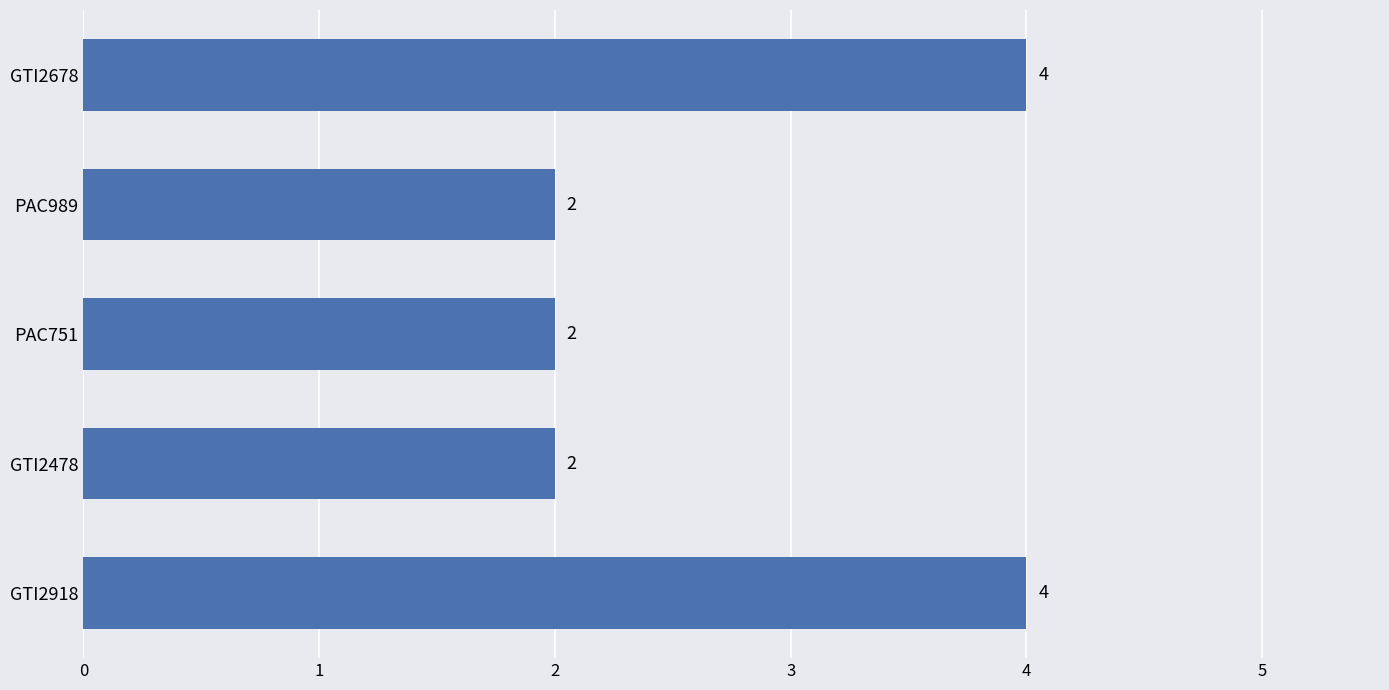

How many values are between 2 and 4?

5